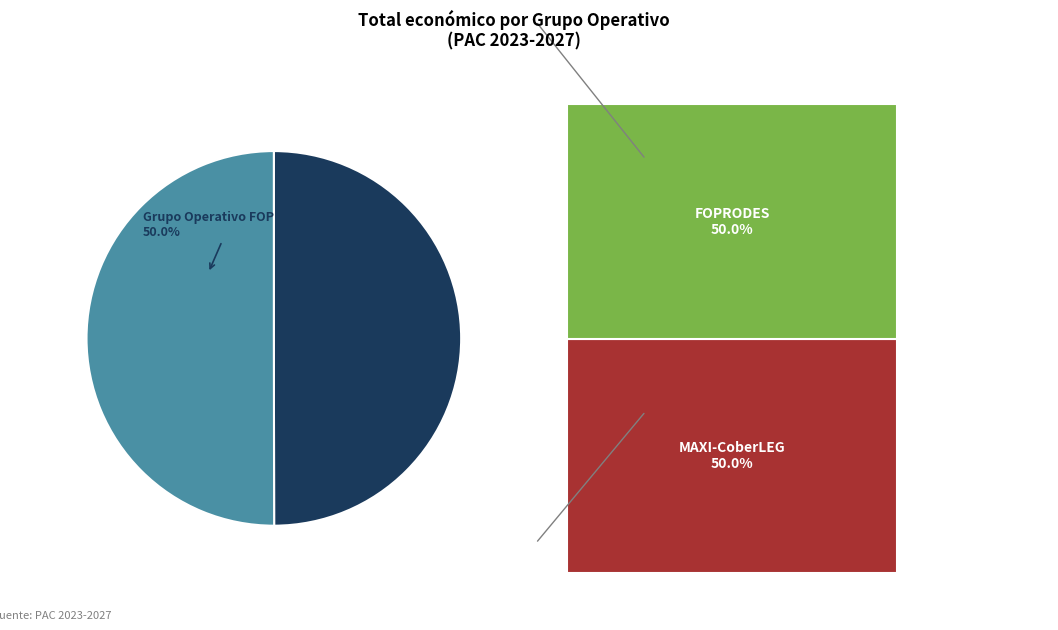

How many slices are in this pie chart?

2